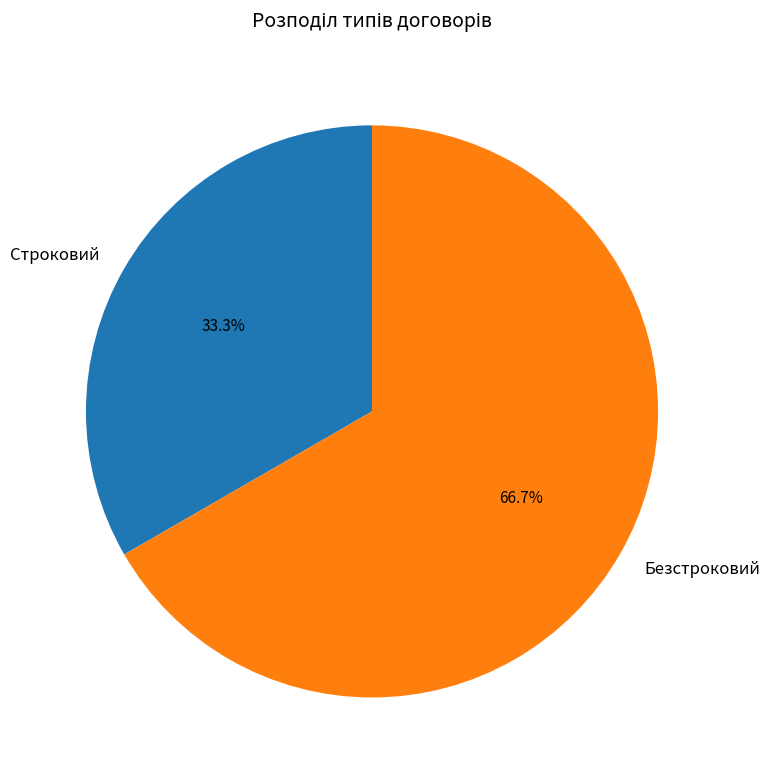

To the nearest percent, what is the difference between the Строковий and Безстроковий slice percentages?

33%